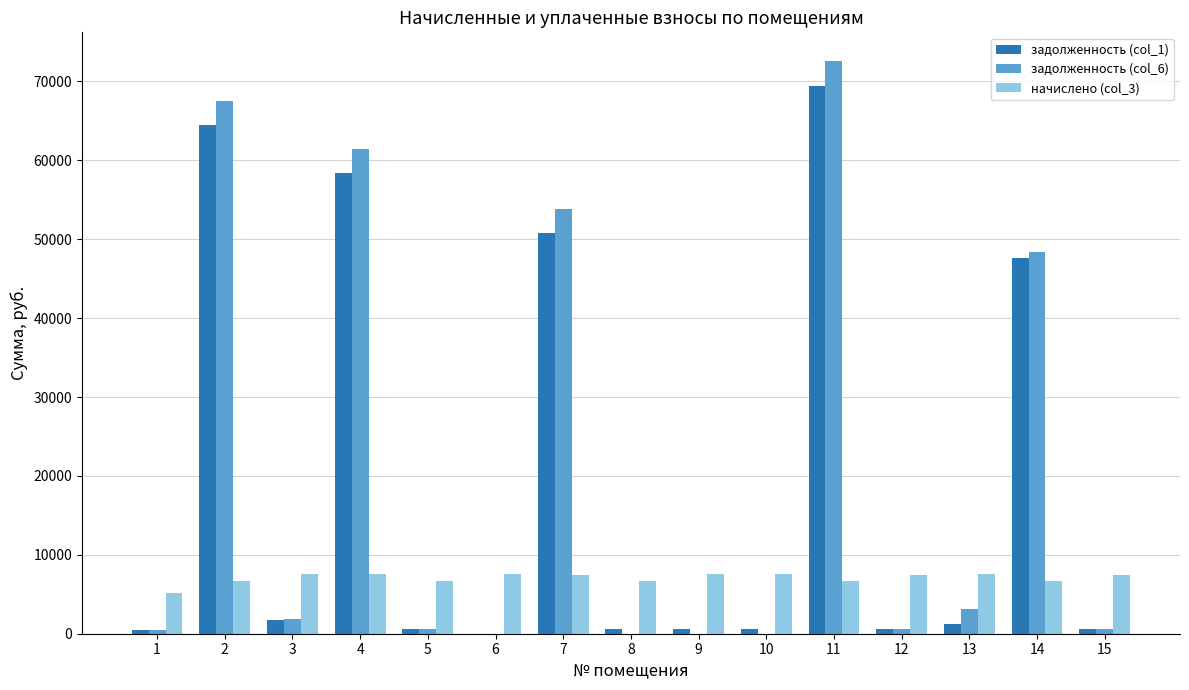

At which label does задолженность (col_6) first exceed 624?

2